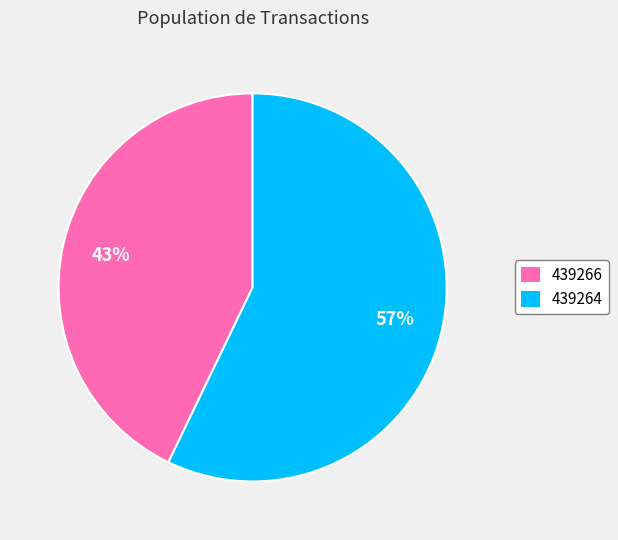

Is it true that 439266 is 43% of the pie?

True